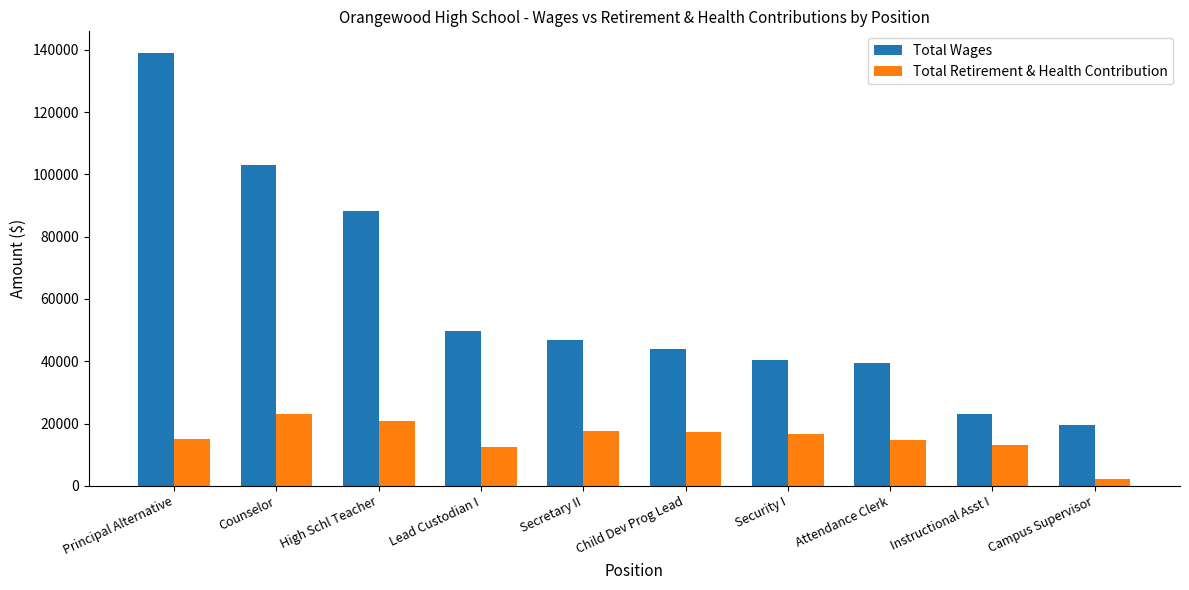

What is the approximate value of Total Wages at Secretary II?

46798